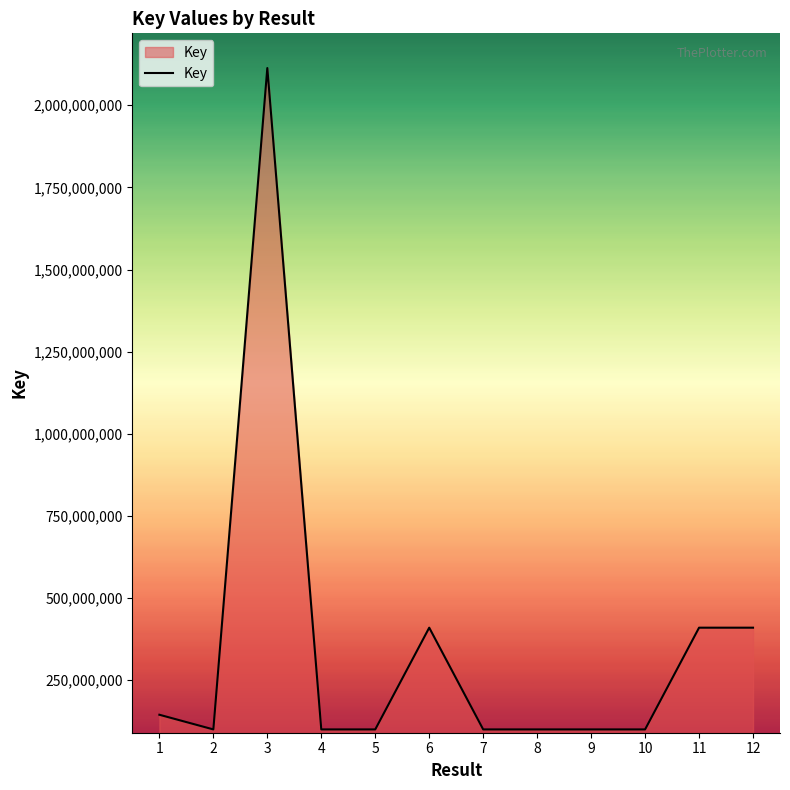

At which category does the data reach its first local valley?

2